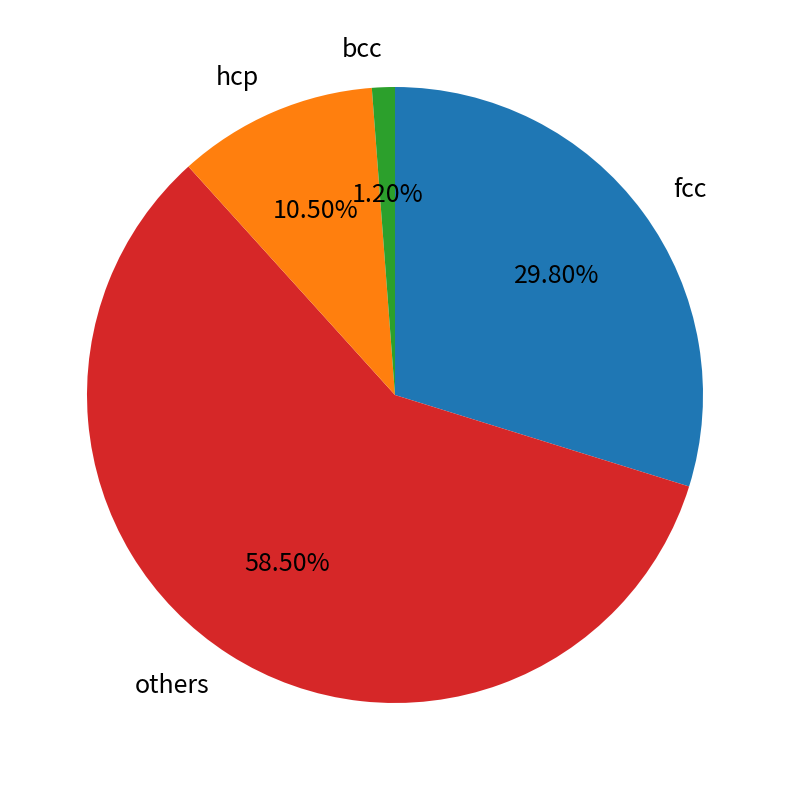

Which has a higher value, fcc or bcc?

fcc